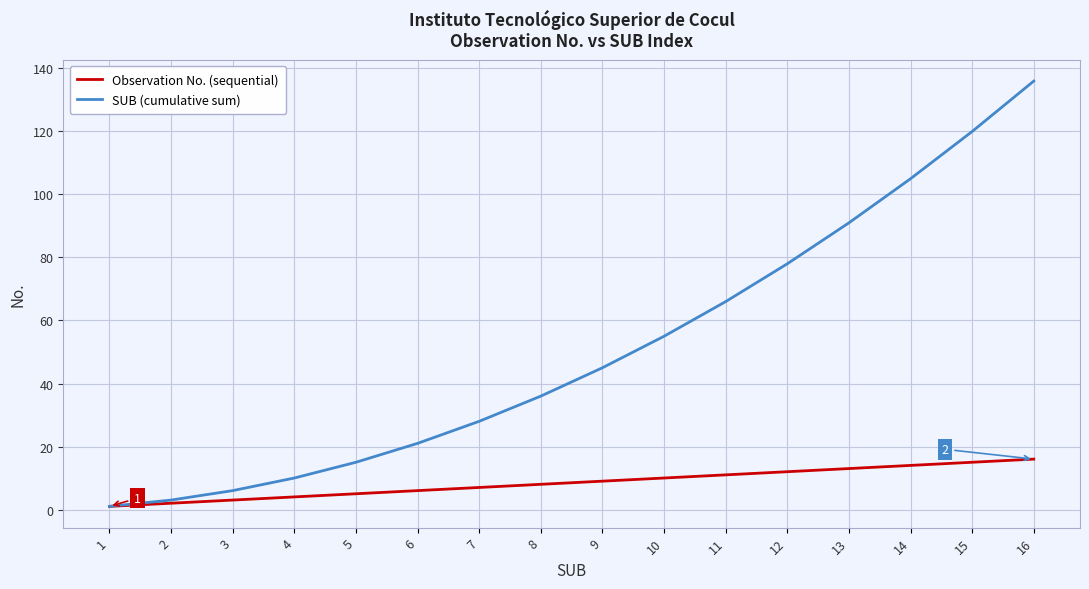

True or false: SUB (cumulative sum) has more than 0 interior local peaks.

False